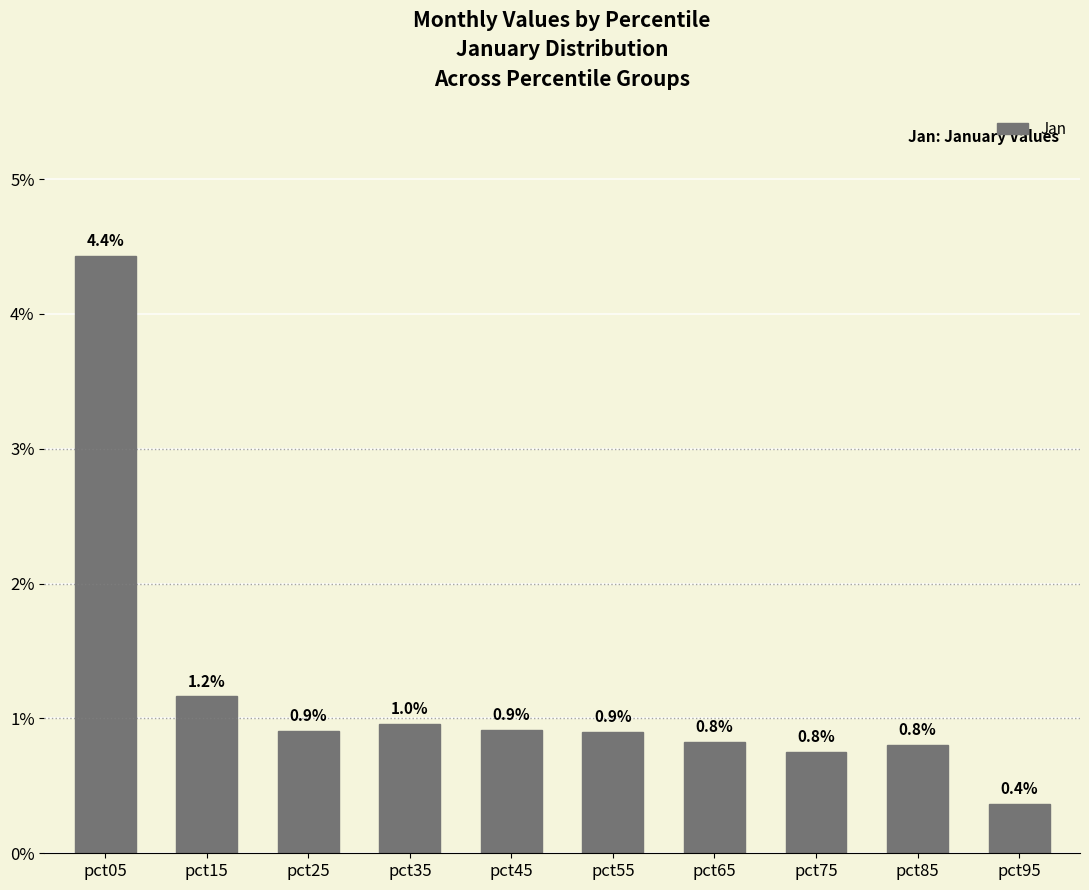

What is the change in value from pct25 to pct75?

-0.2